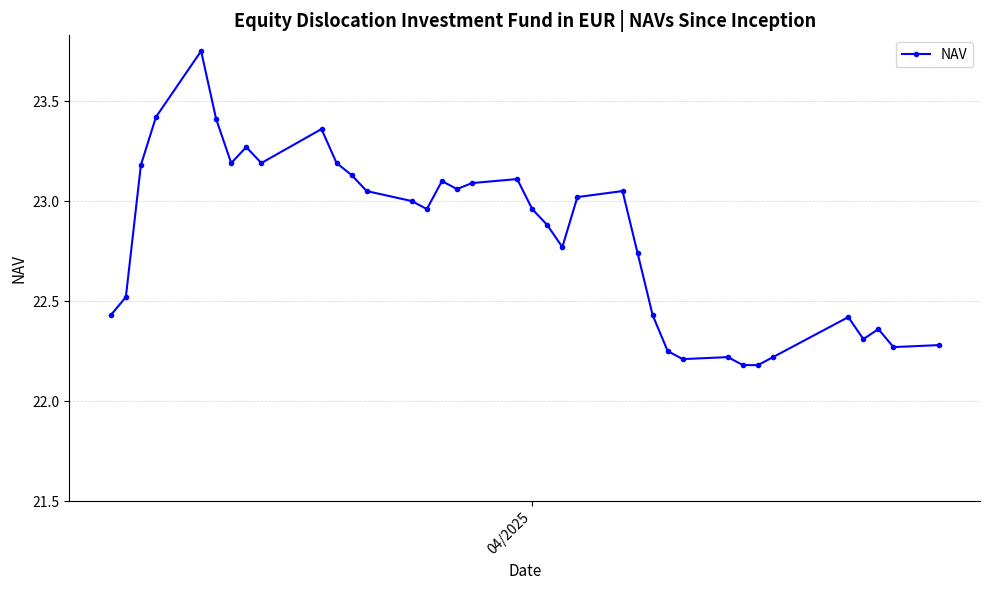

True or false: there are more than 2 points higher than both neighbors.

True